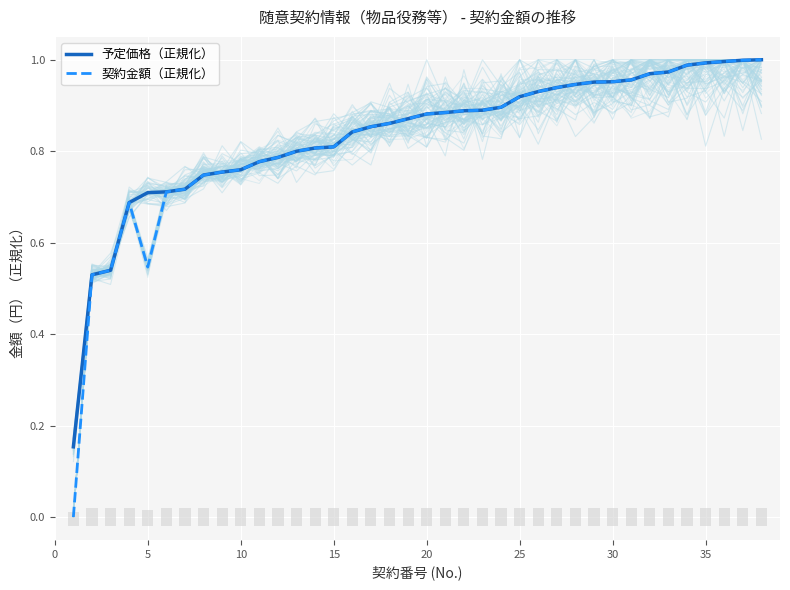

The value of 契約金額（正規化） at 33 is 1.4. True or false?

False